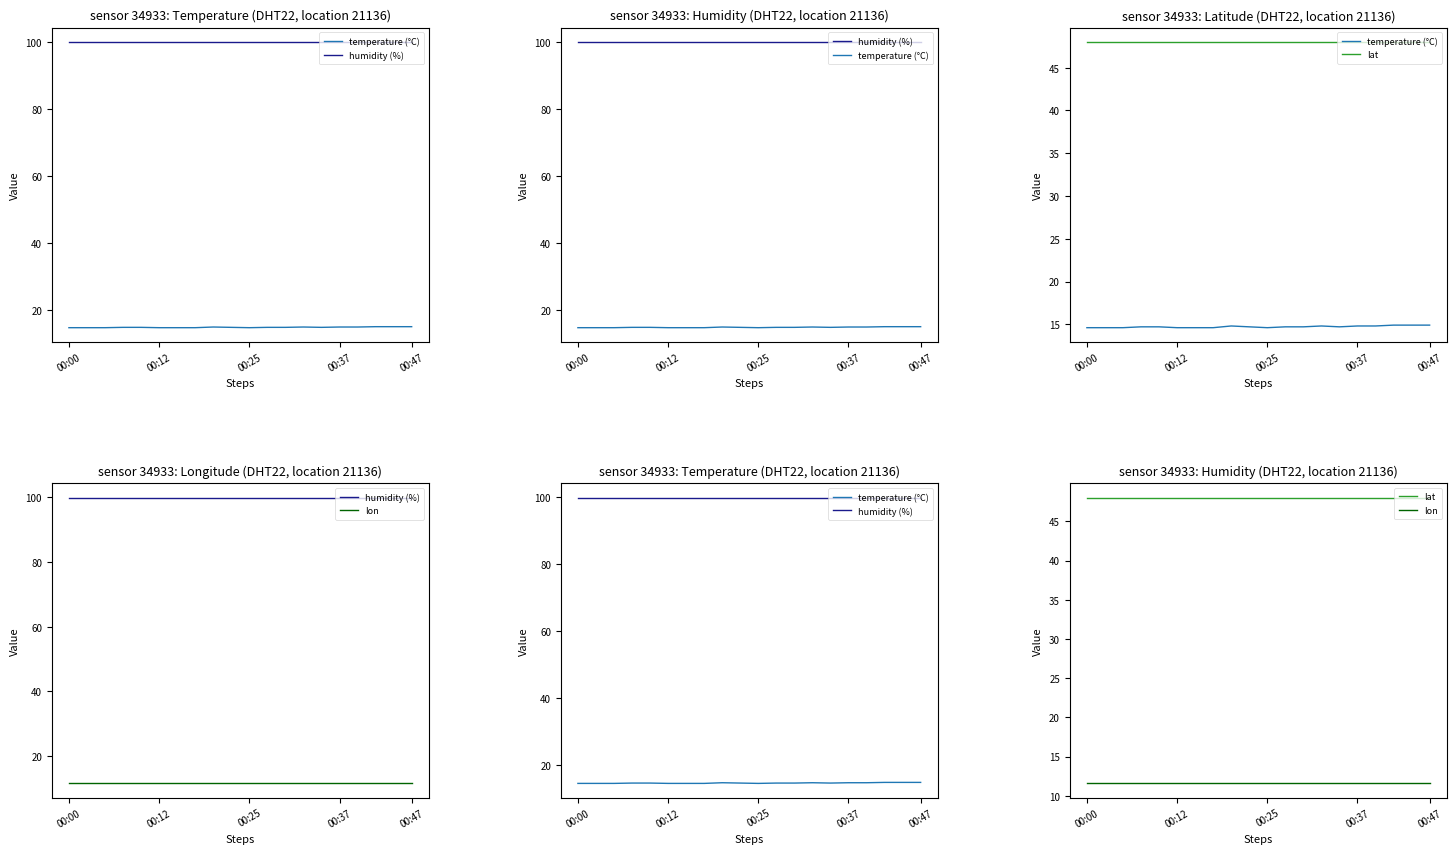

Between 00:00 and 6, which series saw the biggest shift?

temperature (°C)